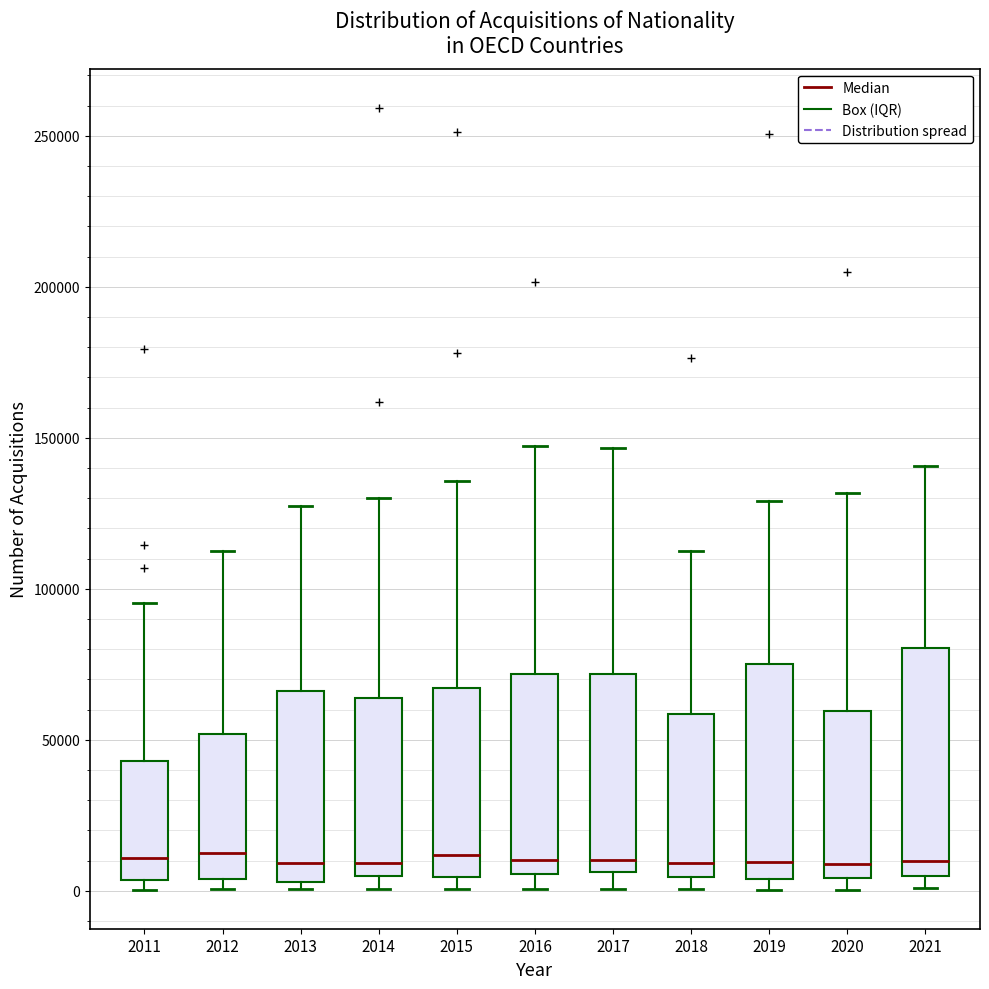

Reading left to right, read every box against the y-axis: the position of its median line, the range the box covers, and the ends of its whiskers. The values are not printed on the chart, so give them approximately, as read against the axis.

2011: median 10000, box 5000 to 45000, whiskers 0 to 95000
2012: median 15000, box 5000 to 50000, whiskers 0 to 110000
2013: median 10000, box 5000 to 65000, whiskers 0 to 125000
2014: median 10000, box 5000 to 65000, whiskers 0 to 130000
2015: median 10000, box 5000 to 65000, whiskers 0 to 135000
2016: median 10000, box 5000 to 70000, whiskers 0 to 145000
2017: median 10000, box 5000 to 70000, whiskers 0 to 145000
2018: median 10000, box 5000 to 60000, whiskers 0 to 115000
2019: median 10000, box 5000 to 75000, whiskers 0 to 130000
2020: median 10000, box 5000 to 60000, whiskers 0 to 130000
2021: median 10000, box 5000 to 80000, whiskers 0 to 140000